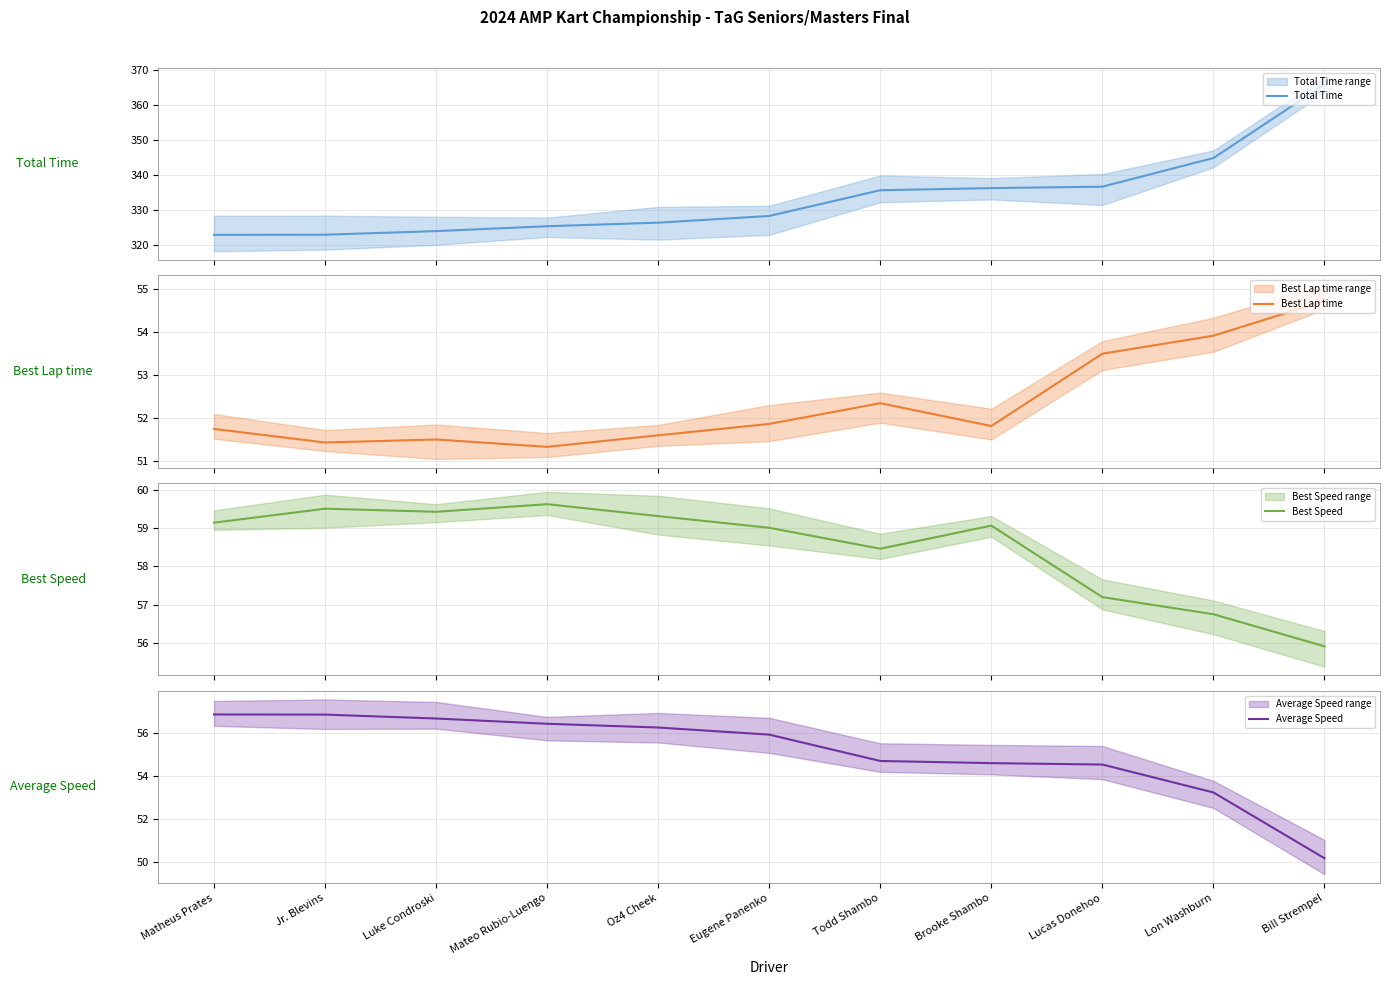

At how many categories does at least one series exceed 119?

11